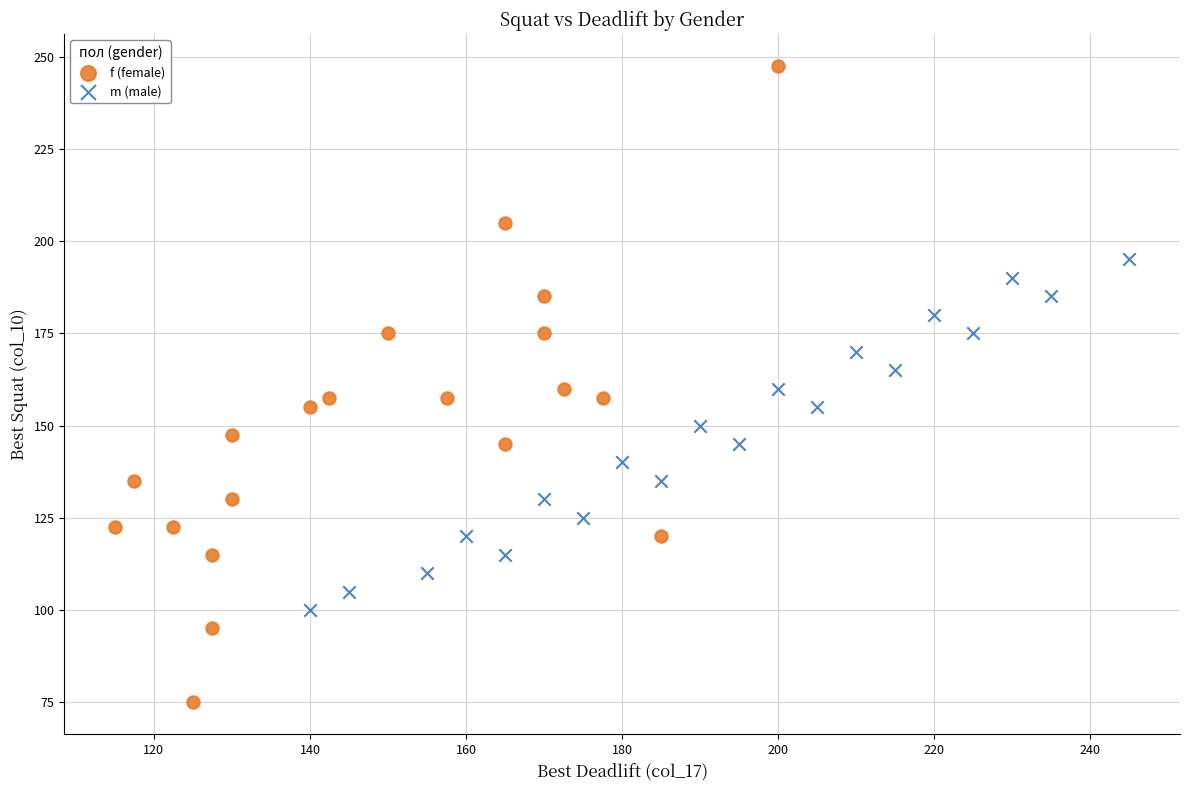

Which series has the widest spread of Y values?

f (female)